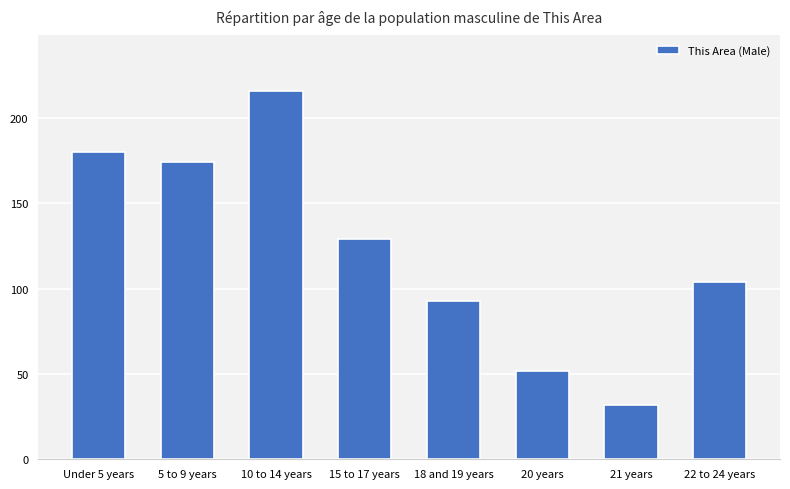

How many data points are less than 129?

4